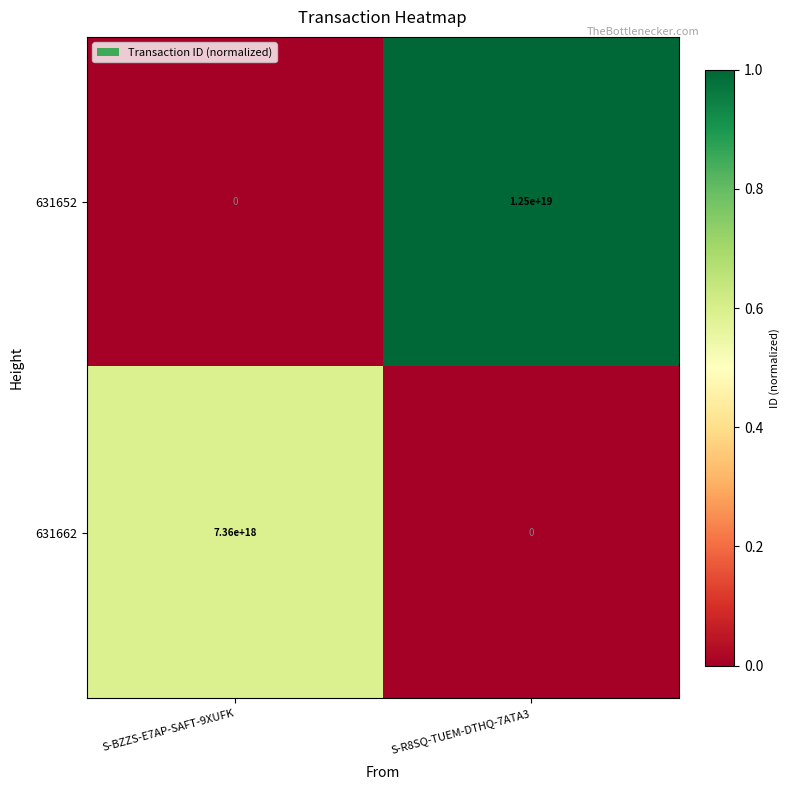

At which label does 631662 reach its peak?

S-BZZS-E7AP-SAFT-9XUFK